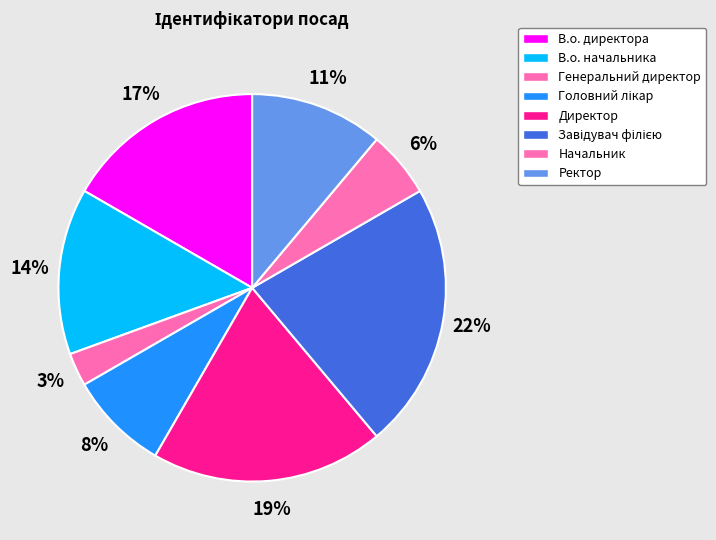

What is the smallest slice in the pie chart?

Генеральний директор